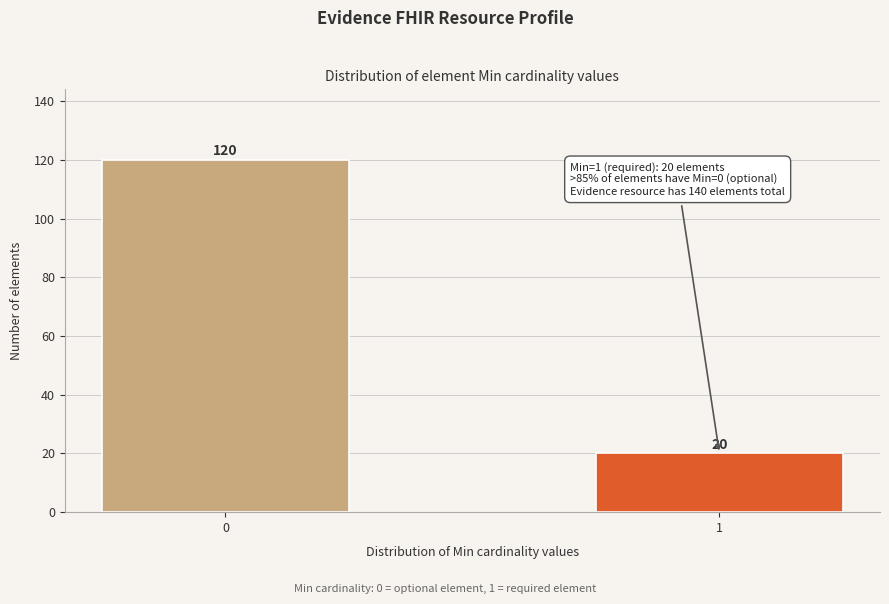

Reading right to left, transcribe all the data shown in this chart.

1=20	0=120